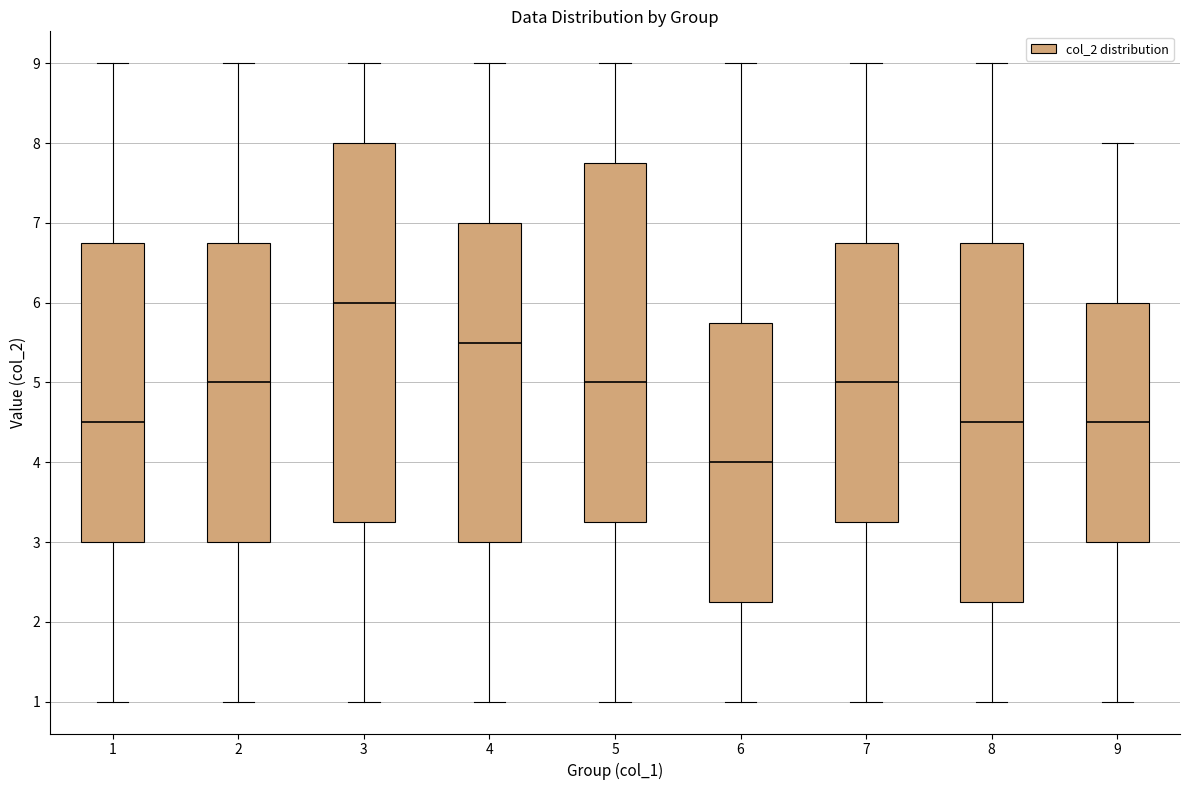

Which box's median line is the lowest?

6